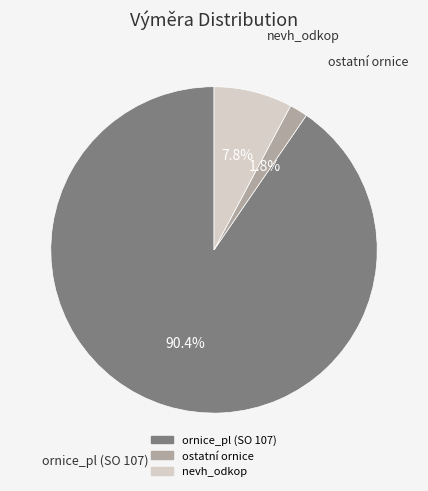

To the nearest percent, what is the difference between the largest and smallest slice percentages?

89%